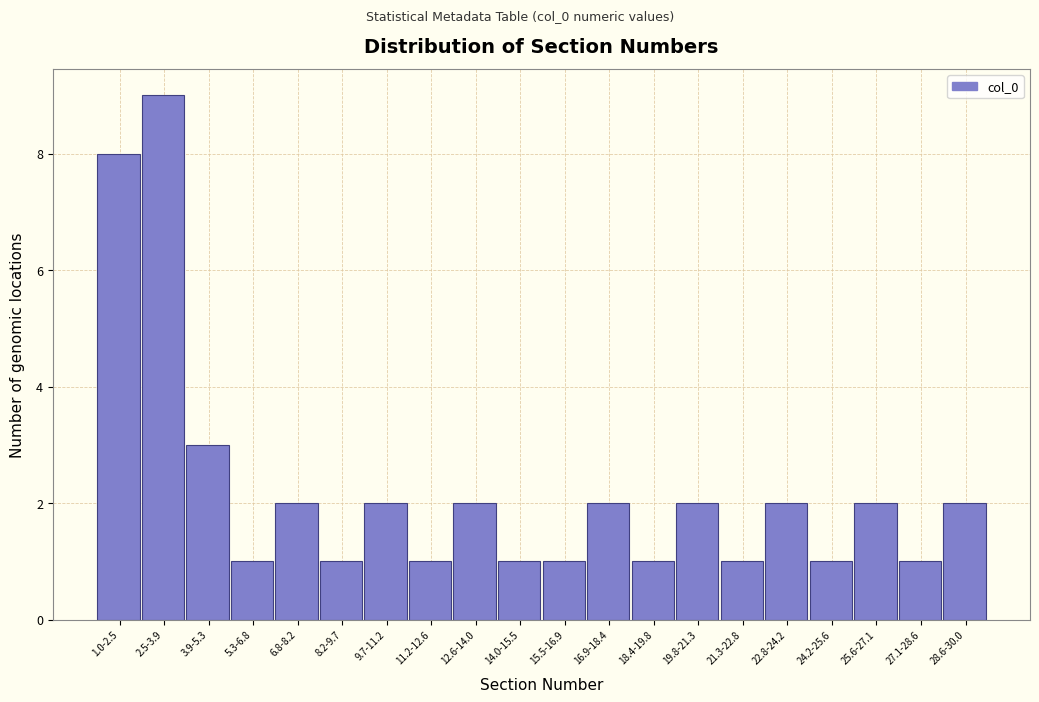

Reading left to right, what are all the values shown in this chart?

8	9	3	1	2	1	2	1	2	1	1	2	1	2	1	2	1	2	1	2